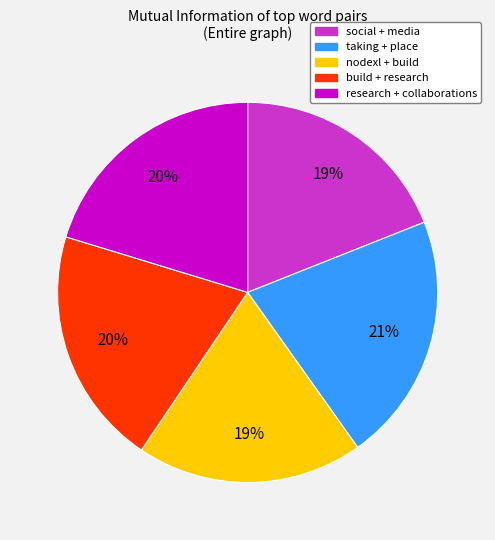

How many segments does this pie chart have?

5